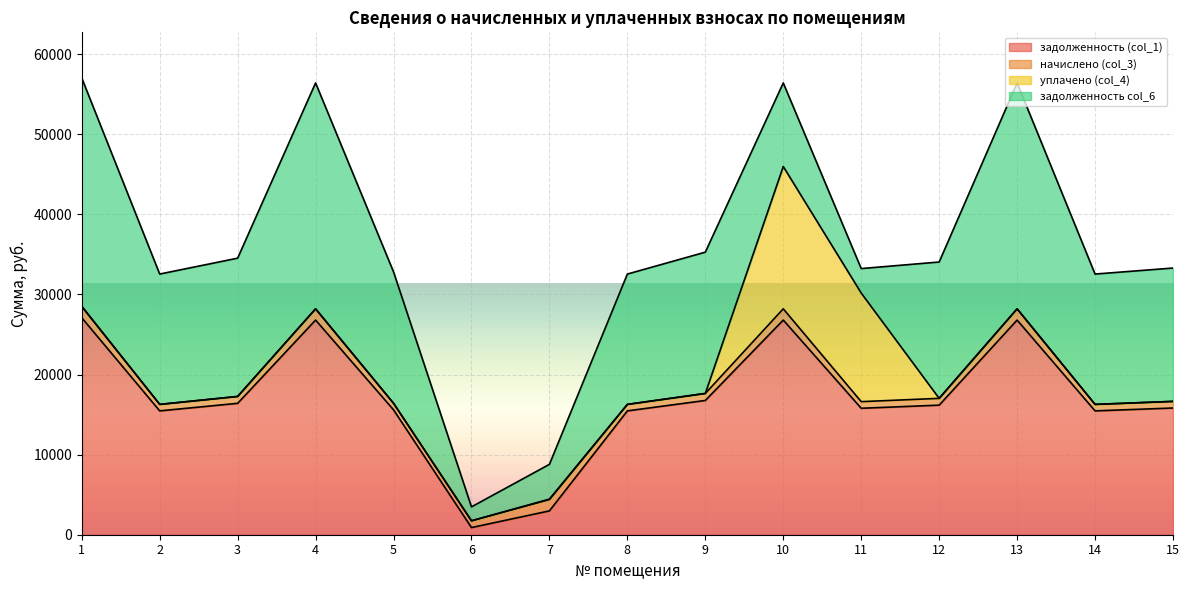

Reading right to left, extract all data points from this chart.

задолженность (col_1): 15819.7	15462.4	26799.4	16177.1	15787.2	26799.4	16761.7	15462.4	2974.7	892.3	15592.3	26799.4	16404.5	15462.4	27091.7
начислено (col_3): 828.4	809.7	1403.3	847.1	826.7	1403.3	877.7	809.7	1418.6	847.1	816.5	1403.3	859.0	809.7	1418.6
уплачено (col_4): 0.0	0.0	0.0	0.0	13556.4	17764.9	0.0	0.0	50.7	0.0	0.0	0.0	0.0	0.0	0.0
задолженность col_6: 16648.1	16272.0	28202.7	17024.2	3057.5	10437.8	17639.4	16272.0	4342.6	1739.5	16408.8	28202.7	17263.5	16272.0	28510.3